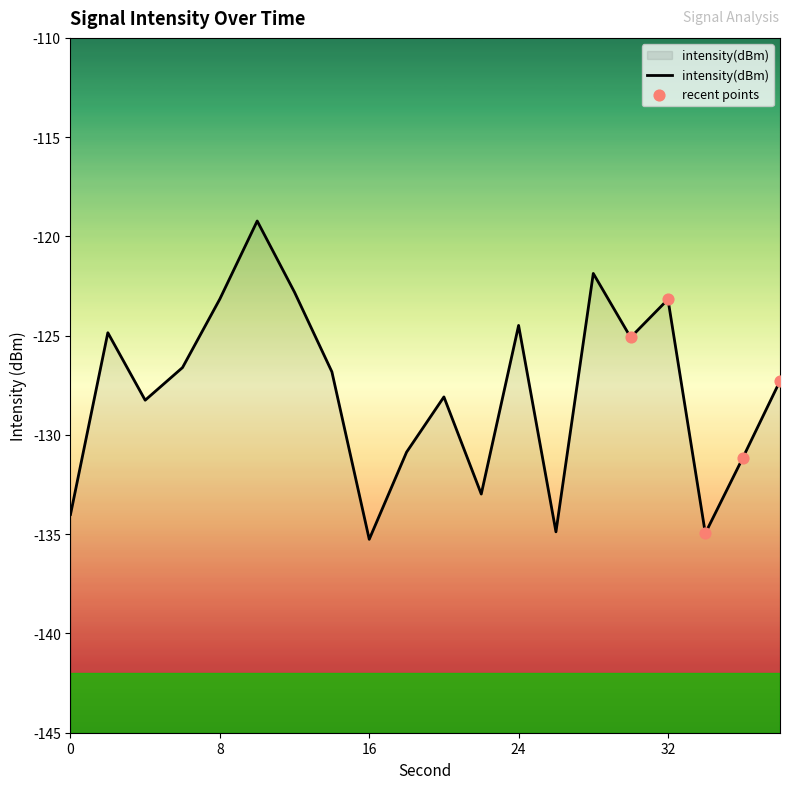

What is the change in value from 12 to 18?

-8.1